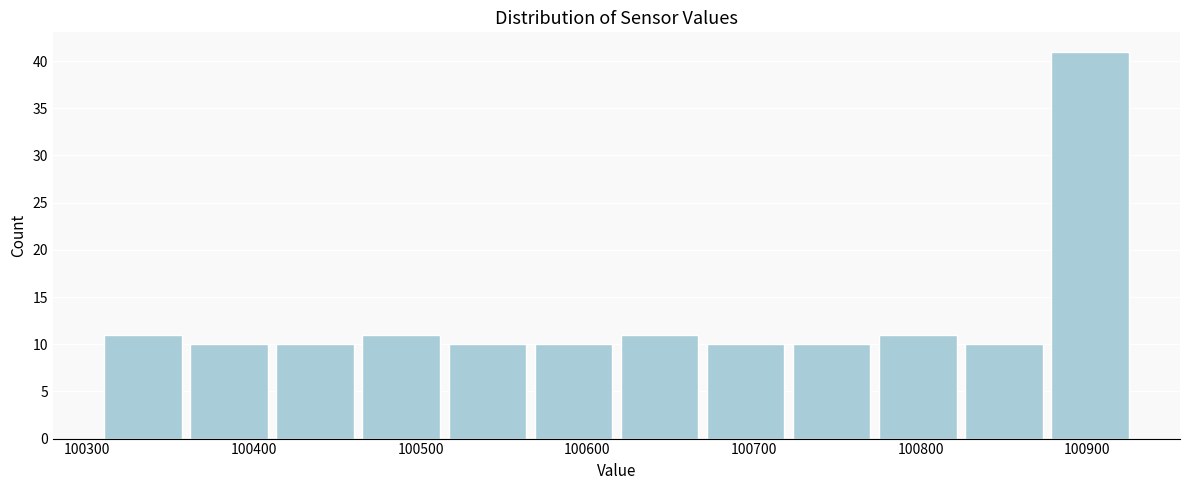

Reading left to right, transcribe this chart: for each bar, give the range it covers on the x-axis and its height. Neither the bar edges nor the heights are printed on the chart, so give them approximately, as read against the axes.

100310 to 100360: 11
100360 to 100410: 10
100410 to 100470: 10
100470 to 100520: 11
100520 to 100570: 10
100570 to 100620: 10
100620 to 100670: 11
100670 to 100720: 10
100720 to 100780: 10
100780 to 100830: 11
100830 to 100880: 10
100880 to 100930: 41